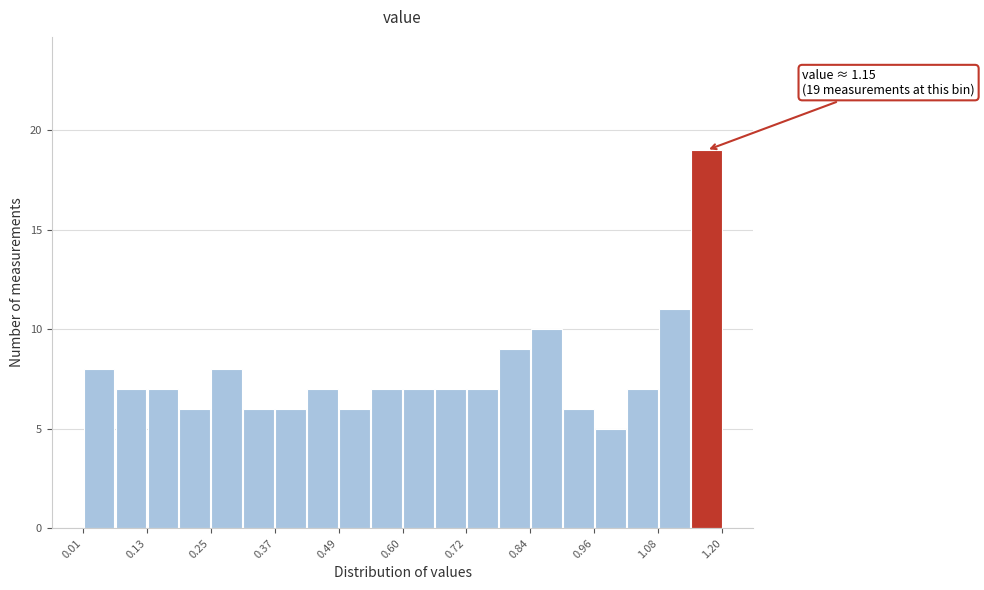

Around what value on the x-axis is the tallest bar? Give the approximate position of its centre, as read against the axis.

1.18